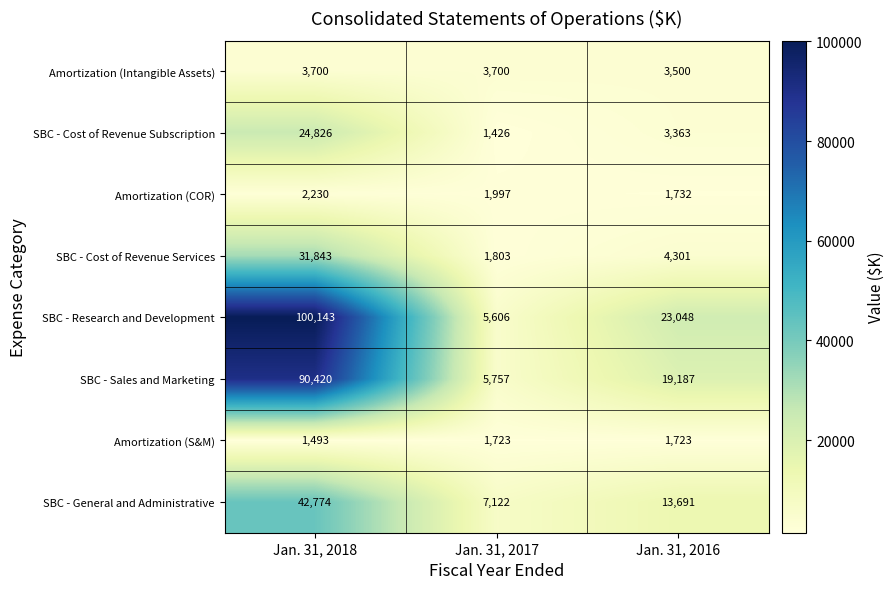

Reading left to right, list all the values displayed in this chart.

Amortization (Intangible Assets): 3700	3700	3500
SBC - Cost of Revenue Subscription: 24826	1426	3363
Amortization (COR): 2230	1997	1732
SBC - Cost of Revenue Services: 31843	1803	4301
SBC - Research and Development: 100143	5606	23048
SBC - Sales and Marketing: 90420	5757	19187
Amortization (S&M): 1493	1723	1723
SBC - General and Administrative: 42774	7122	13691